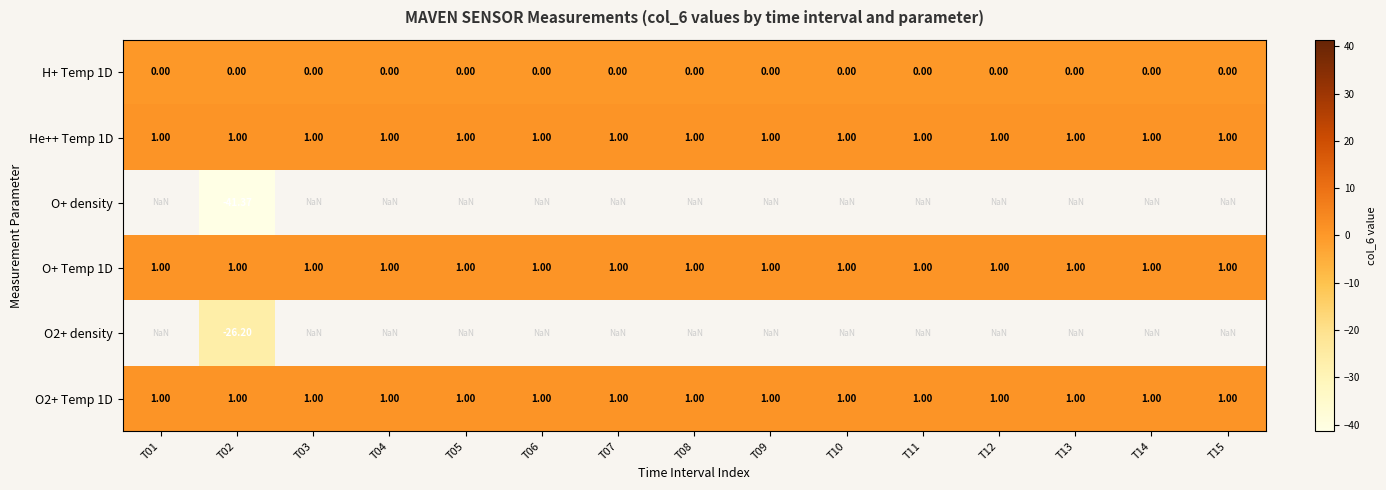

How many distinct data groups are displayed?

6